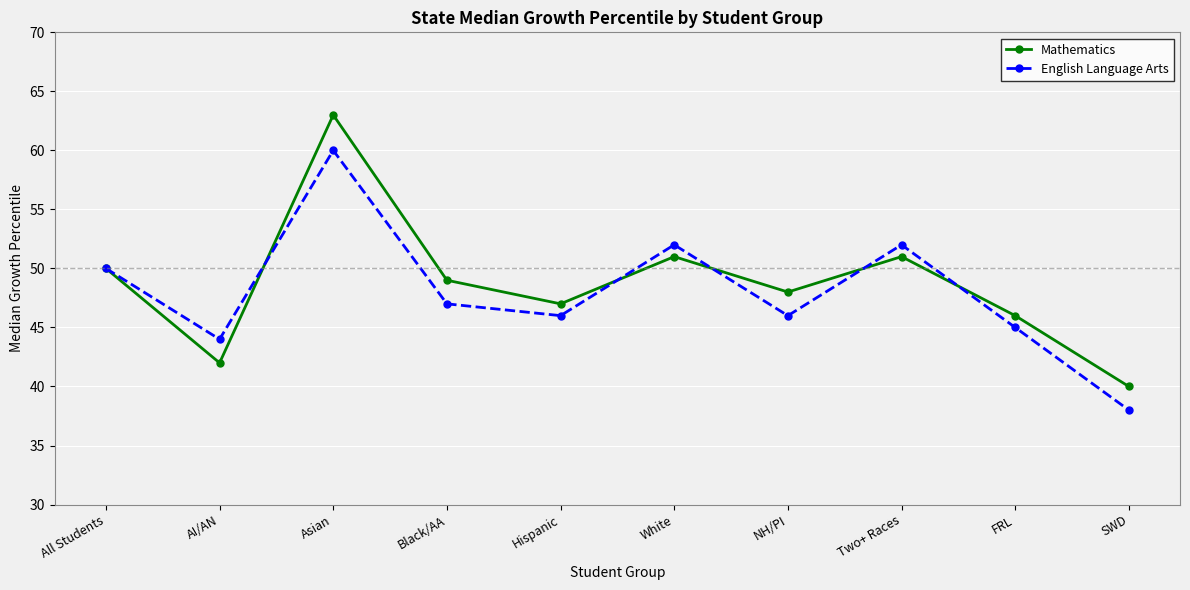

What is the maximum value shown in the chart?

63